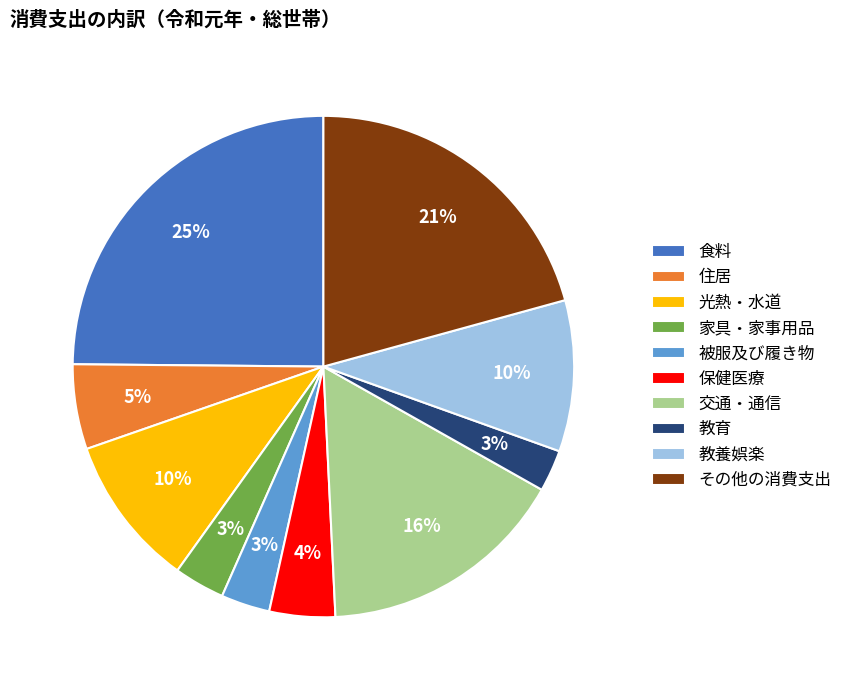

To the nearest percent, what portion does 保健医療 represent?

4%